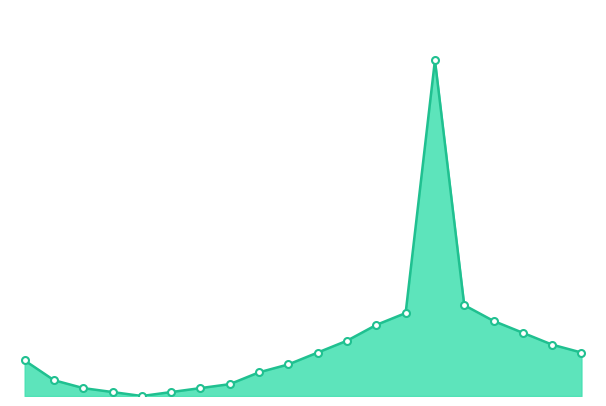

What is the greatest value displayed?

8.5